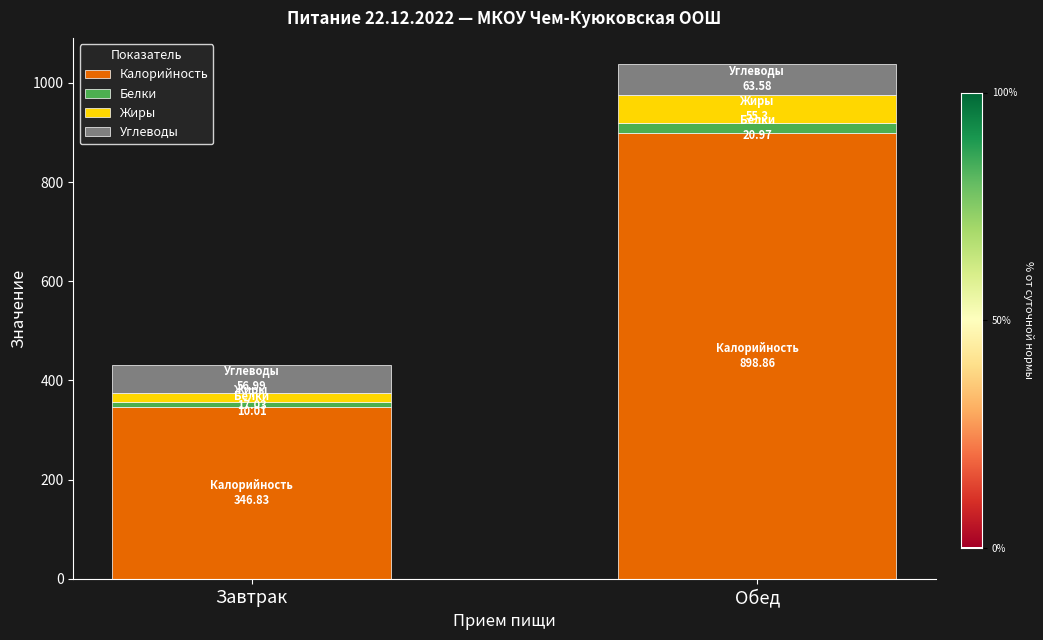

What is the difference between the maximum and minimum values in the Калорийность series?

552.0